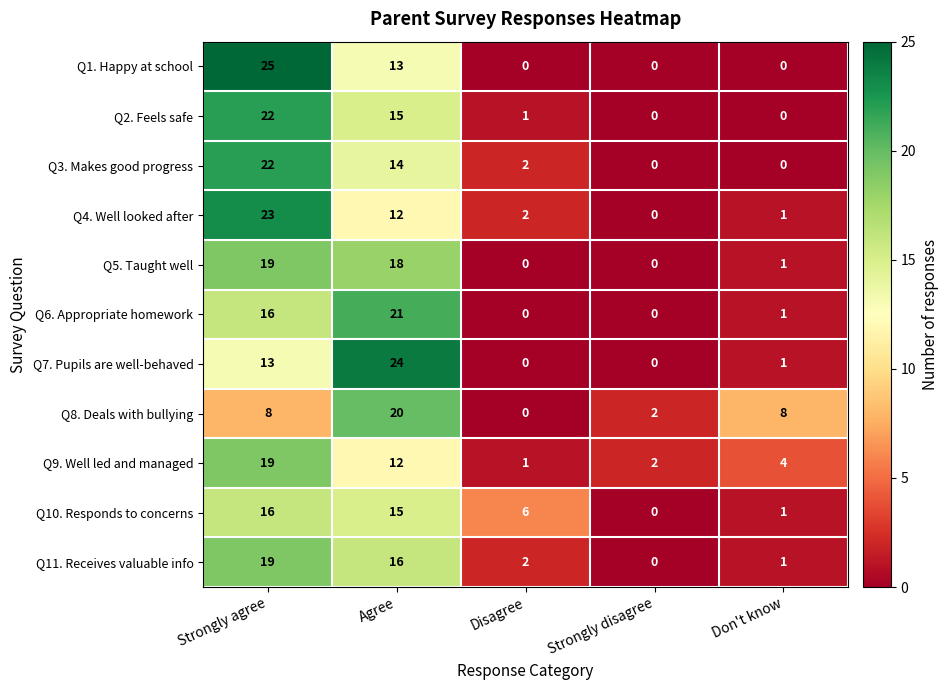

Rank the categories by Q11. Receives valuable info value from lowest to highest.

Strongly disagree, Don't know, Disagree, Agree, Strongly agree